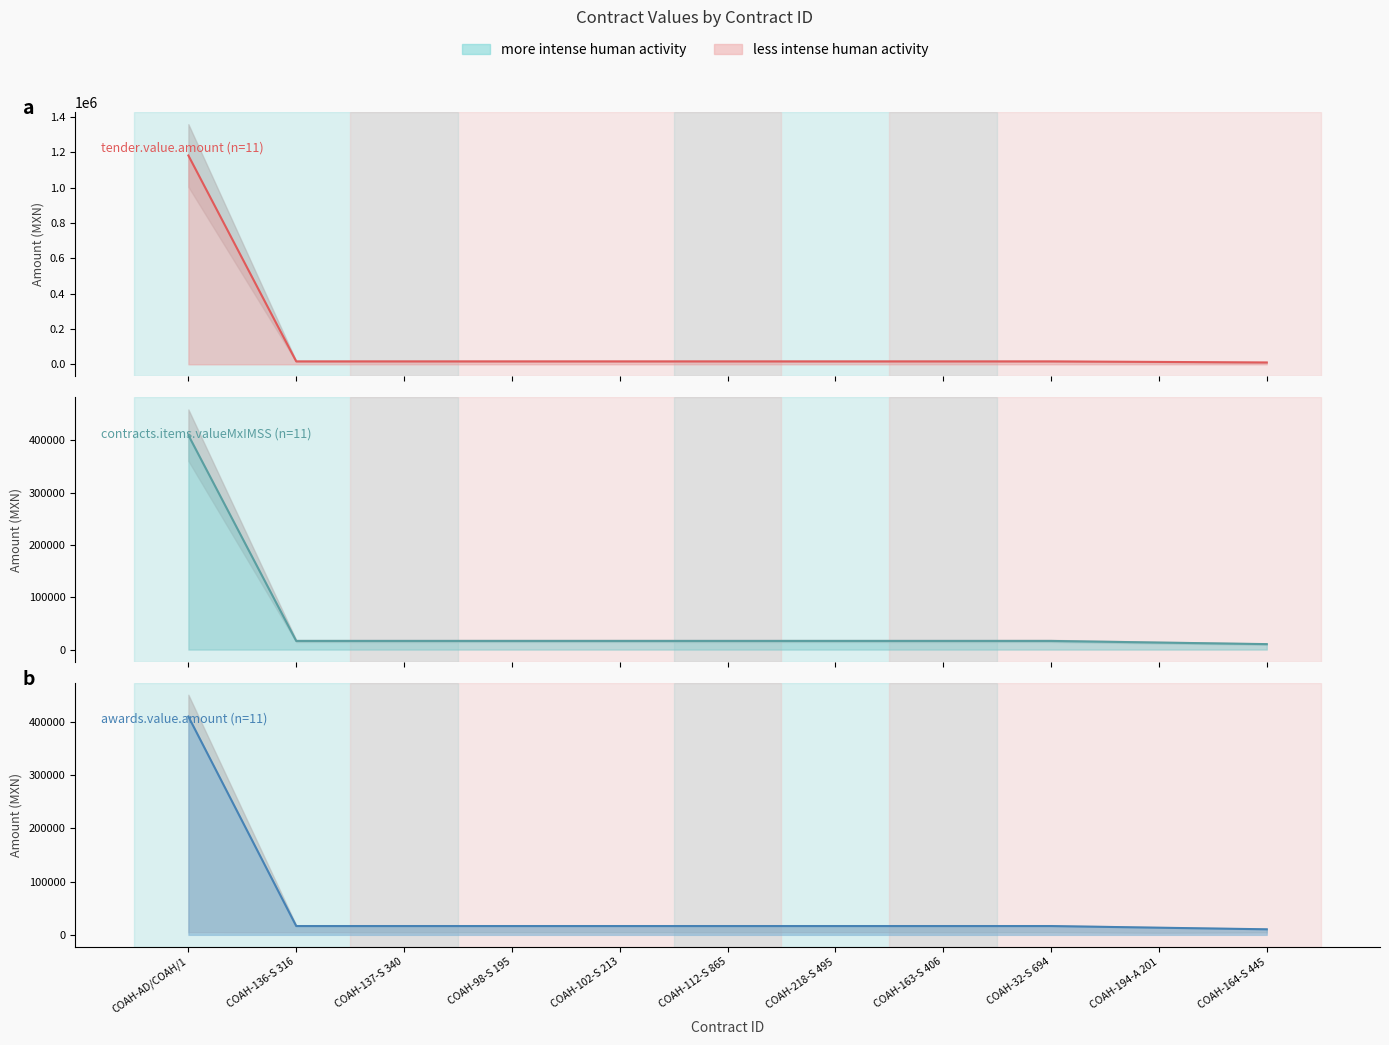

Does the chart have visible grid lines?

No